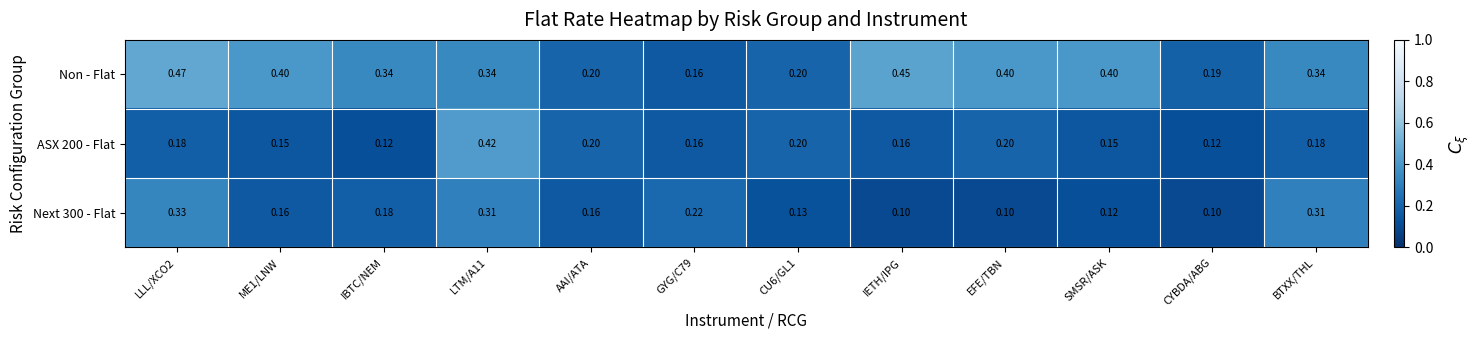

Is the value of ASX 200 - Flat at CU6/GL1 greater than the value of Next 300 - Flat at AAI/ATA?

Yes